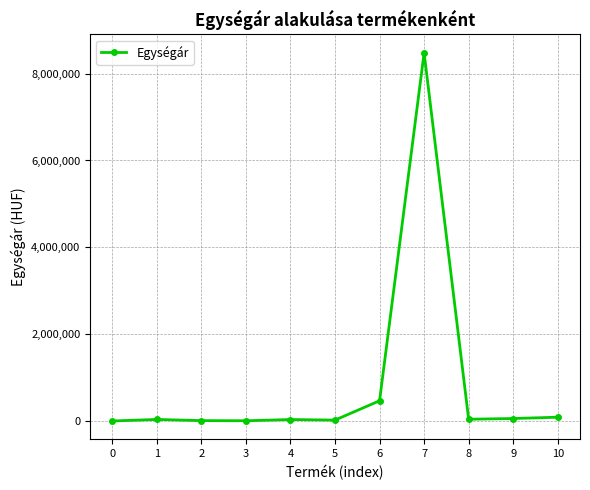

What is the value of the 2nd point from the left?

39900